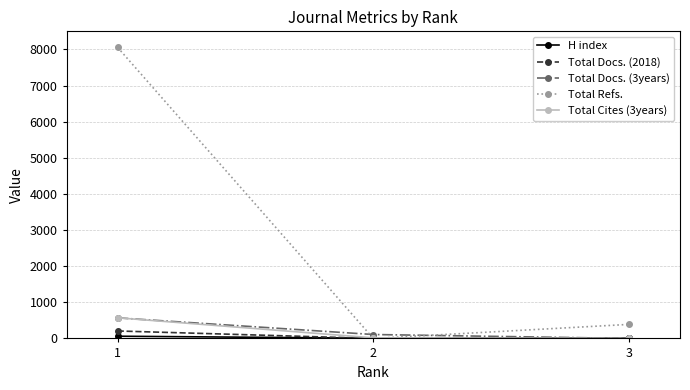

How many lines are shown in the chart?

5